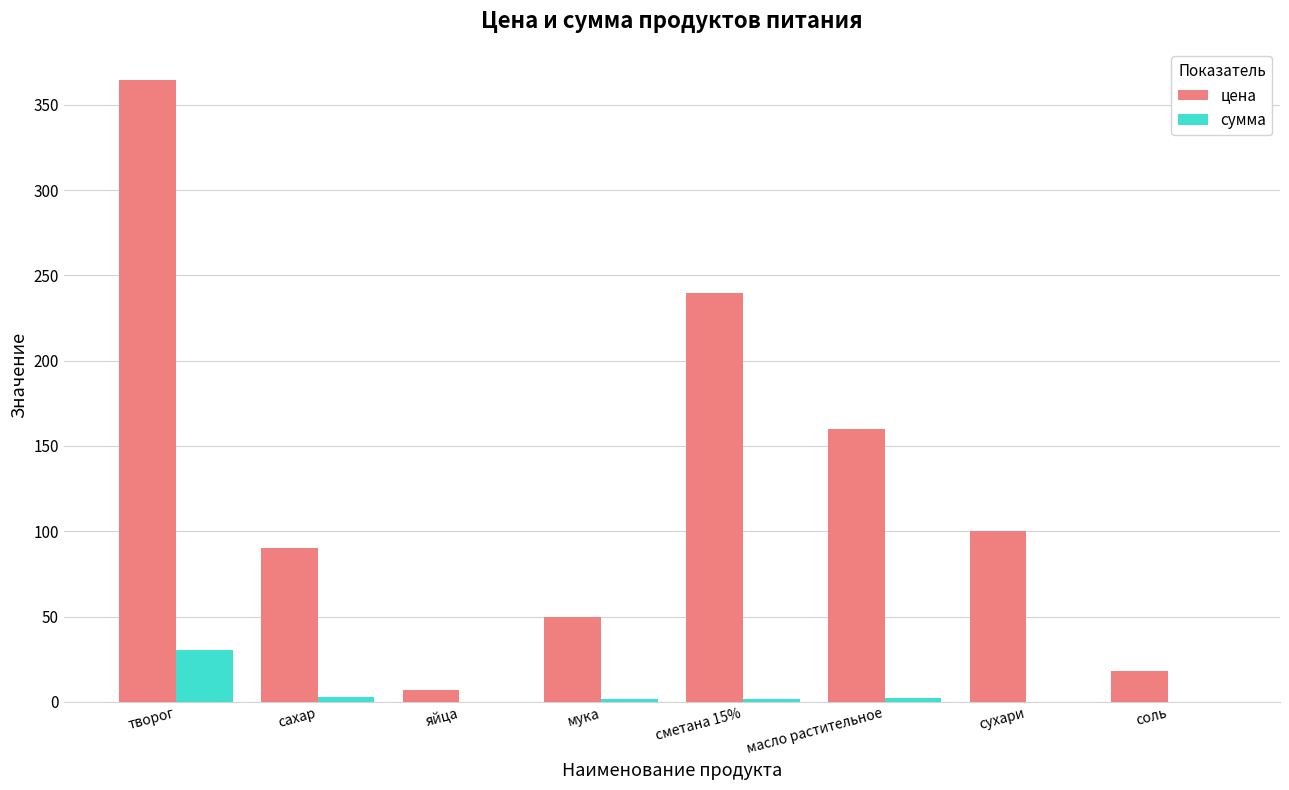

How many data points does each series have?

8